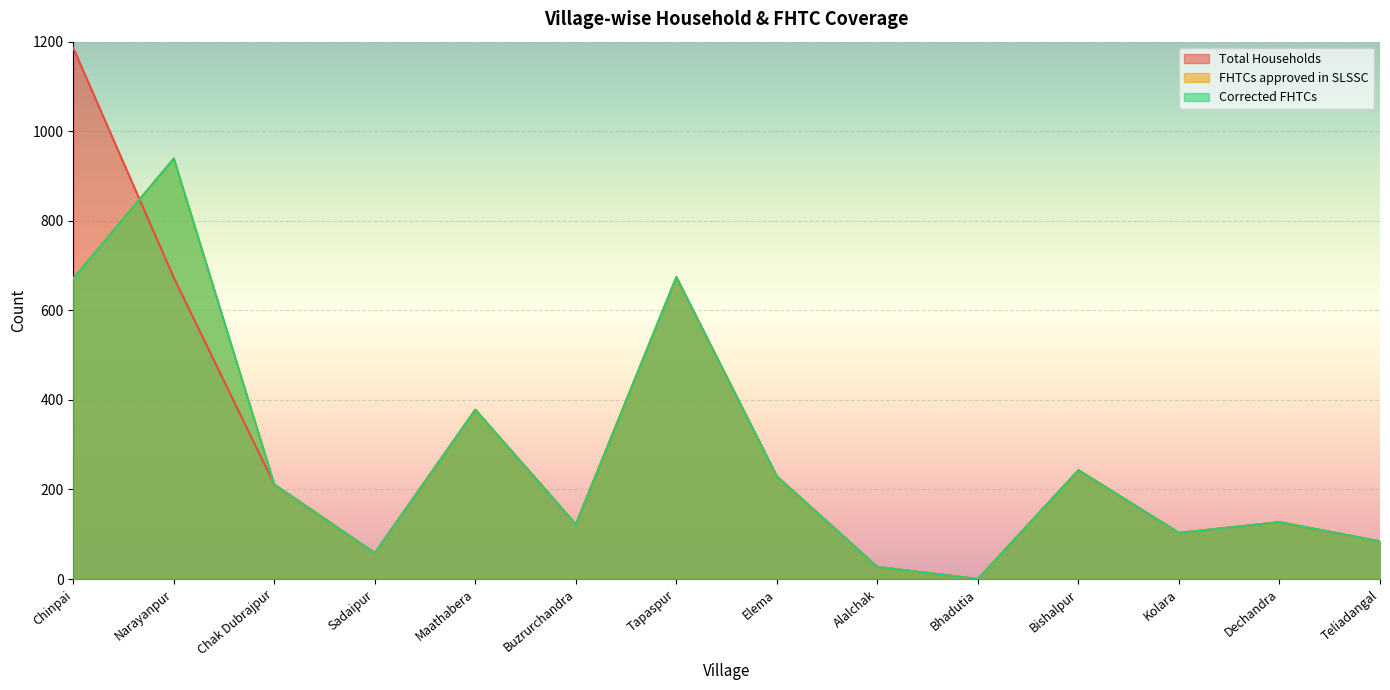

Count the number of data series in this chart.

3